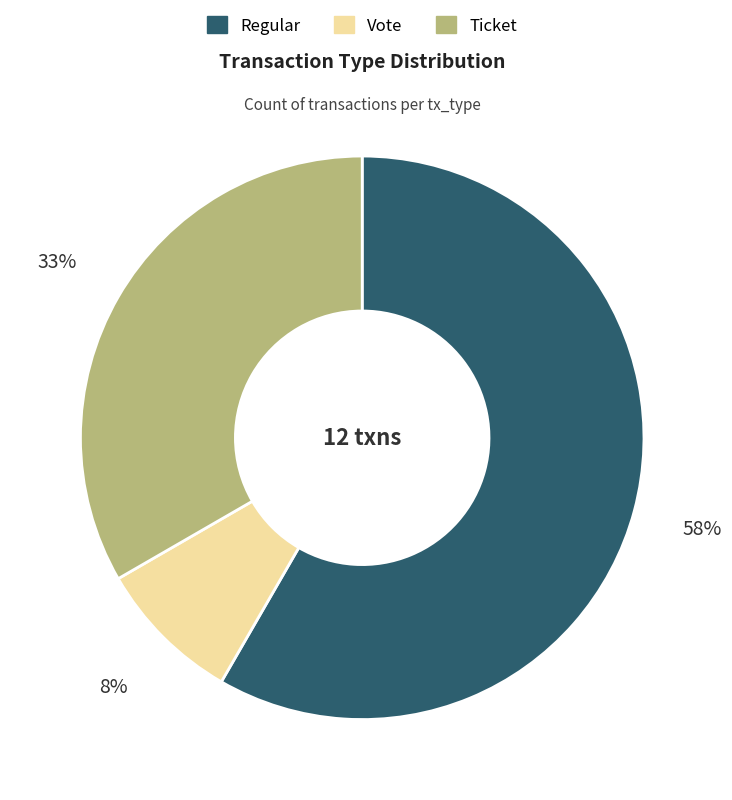

Combined, do Regular and Ticket account for over 50%?

Yes